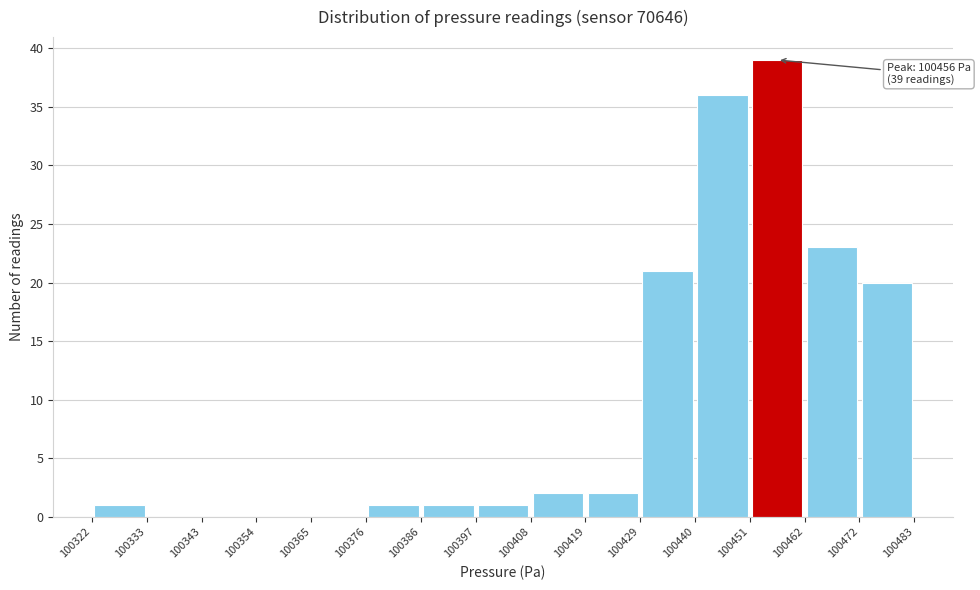

Over which range of the x-axis is the bar tallest?

100451 to 100462